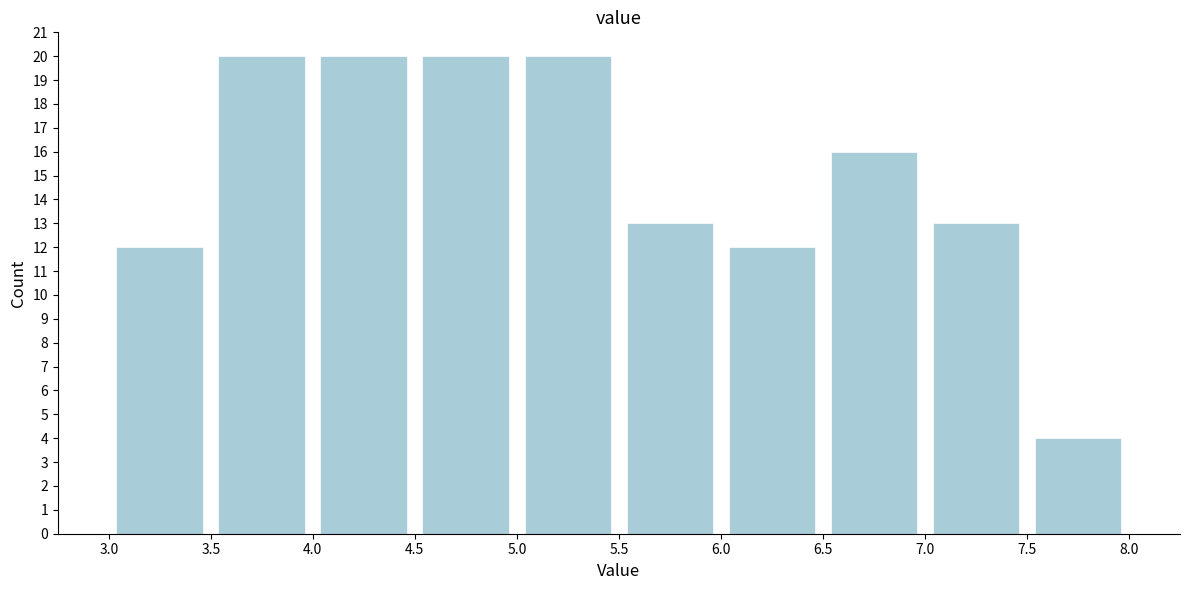

Reading left to right, list every bar in this chart as the range it spans on the x-axis followed by its height. The values are not printed on the chart, so give them approximately, as read against the axis.

3.0 to 3.5: 12
3.5 to 4.0: 20
4.0 to 4.5: 20
4.5 to 5.0: 20
5.0 to 5.5: 20
5.5 to 6.0: 13
6.0 to 6.5: 12
6.5 to 7.0: 16
7.0 to 7.5: 13
7.5 to 8.0: 4